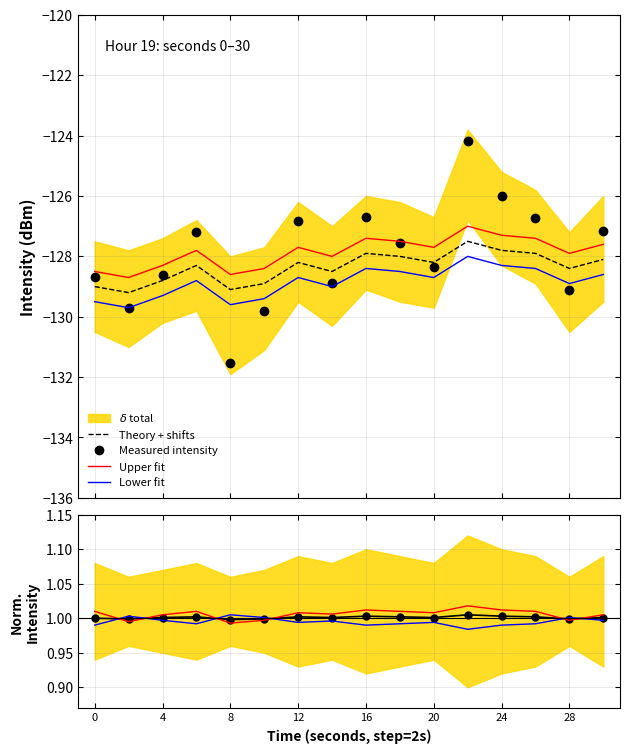

What is the highest value of the Upper fit series?

-127.0